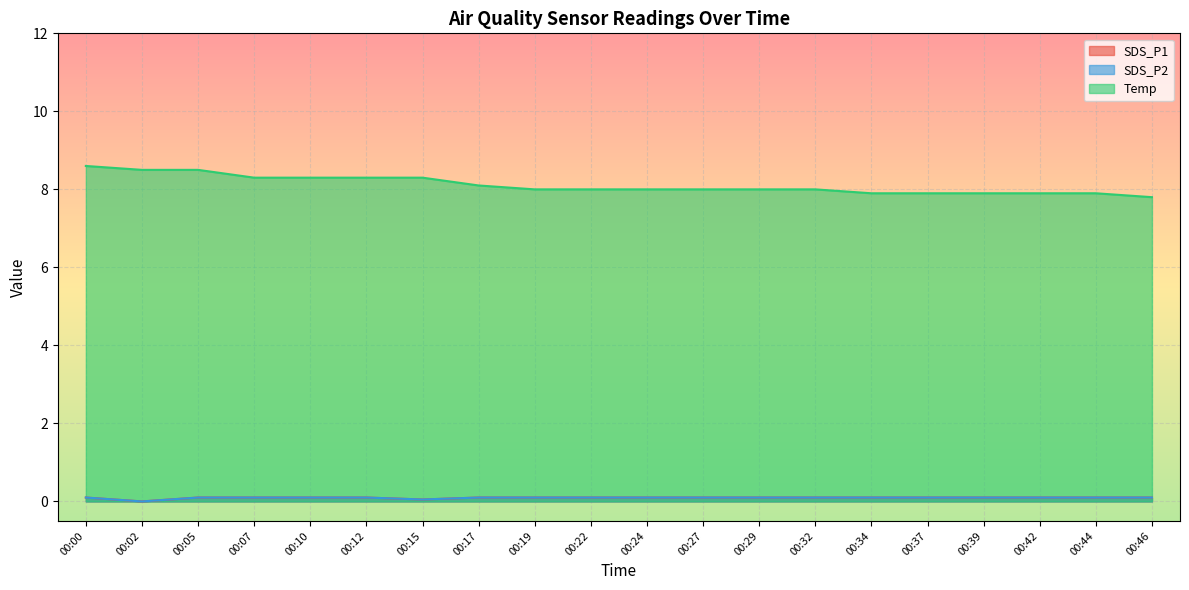

At 00:42, list the series in order from smallest to largest.

SDS_P1, SDS_P2, Temp